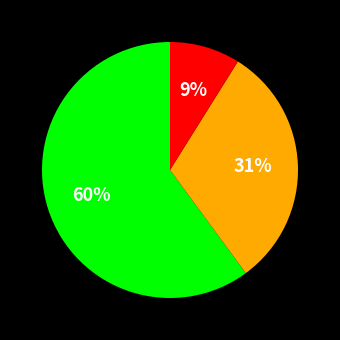

Does any single category account for the majority?

Yes